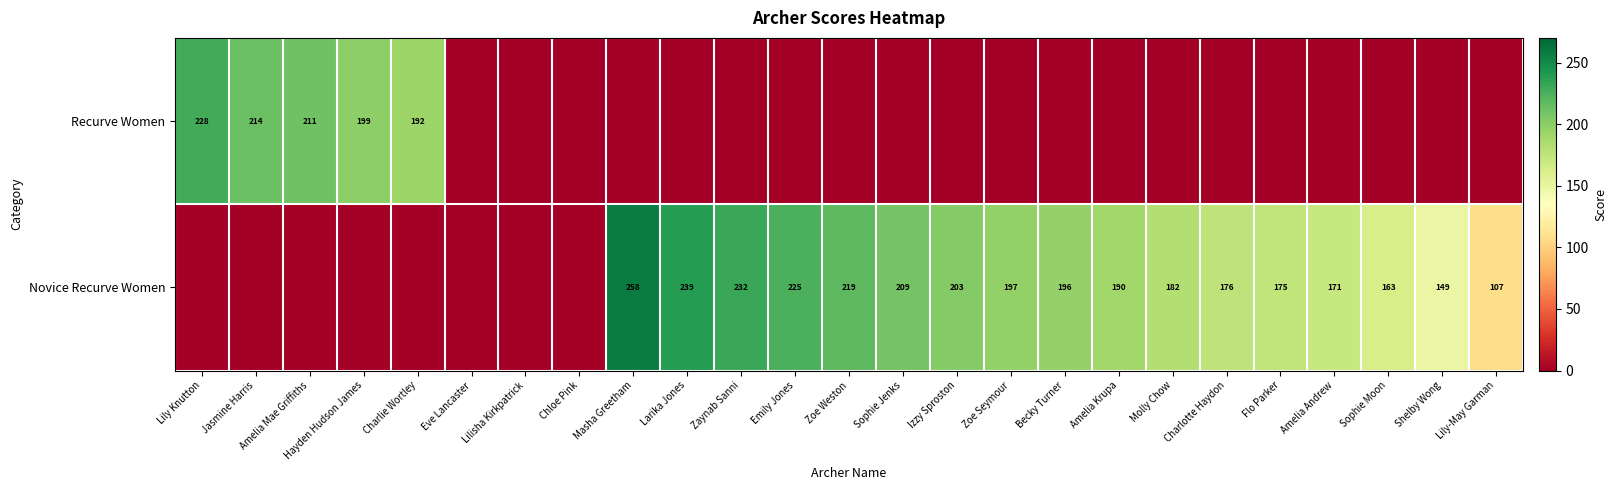

True or false: Recurve Women has a value of 211 at Amelia Mae Griffiths.

True